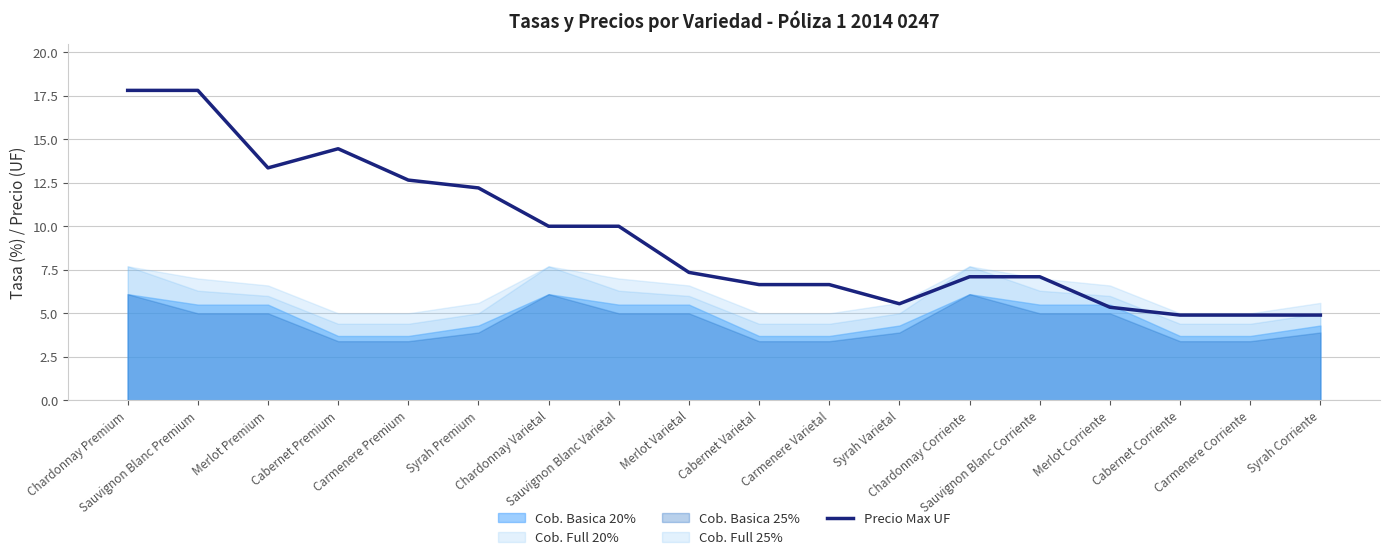

What is the maximum value shown in the chart?

17.8